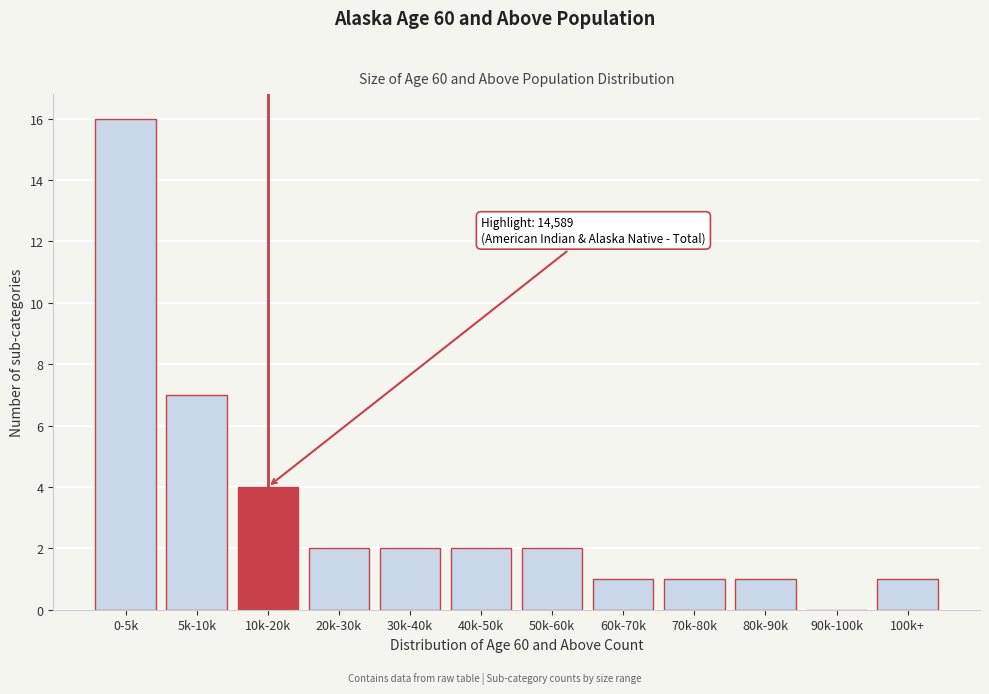

Reading right to left, extract all data points from this chart.

100k+=1	90k-100k=0	80k-90k=1	70k-80k=1	60k-70k=1	50k-60k=2	40k-50k=2	30k-40k=2	20k-30k=2	10k-20k=4	5k-10k=7	0-5k=16